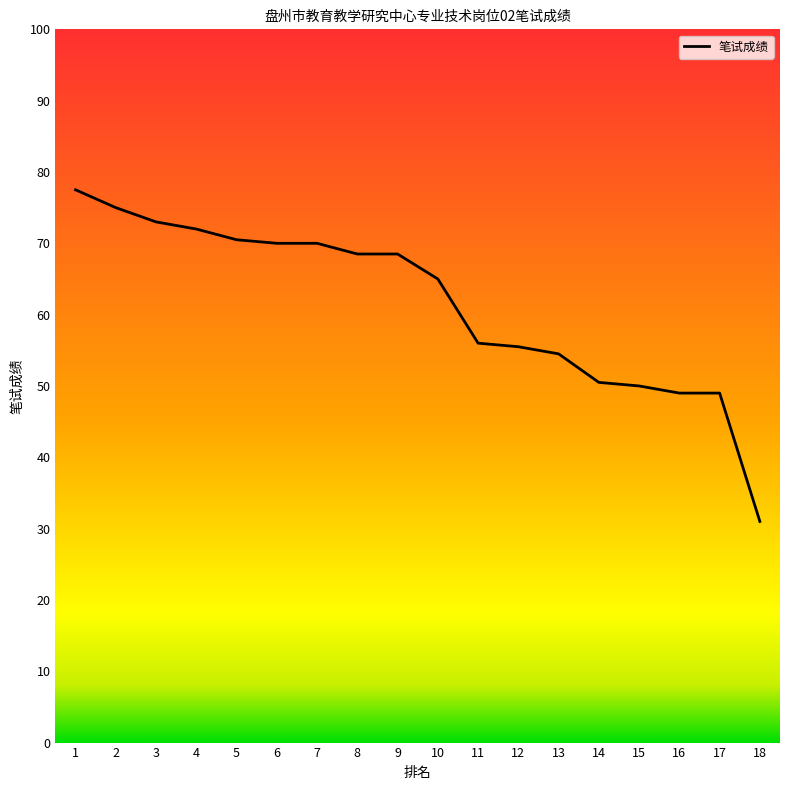

Reading right to left, what are all the values shown in this chart?

31.0	49.0	49.0	50.0	50.5	54.5	55.5	56.0	65.0	68.5	68.5	70.0	70.0	70.5	72.0	73.0	75.0	77.5